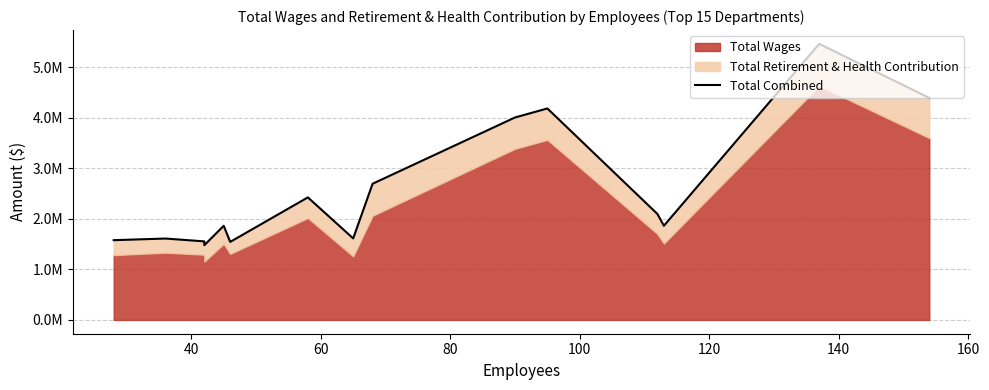

What is the greatest value displayed?

5464974